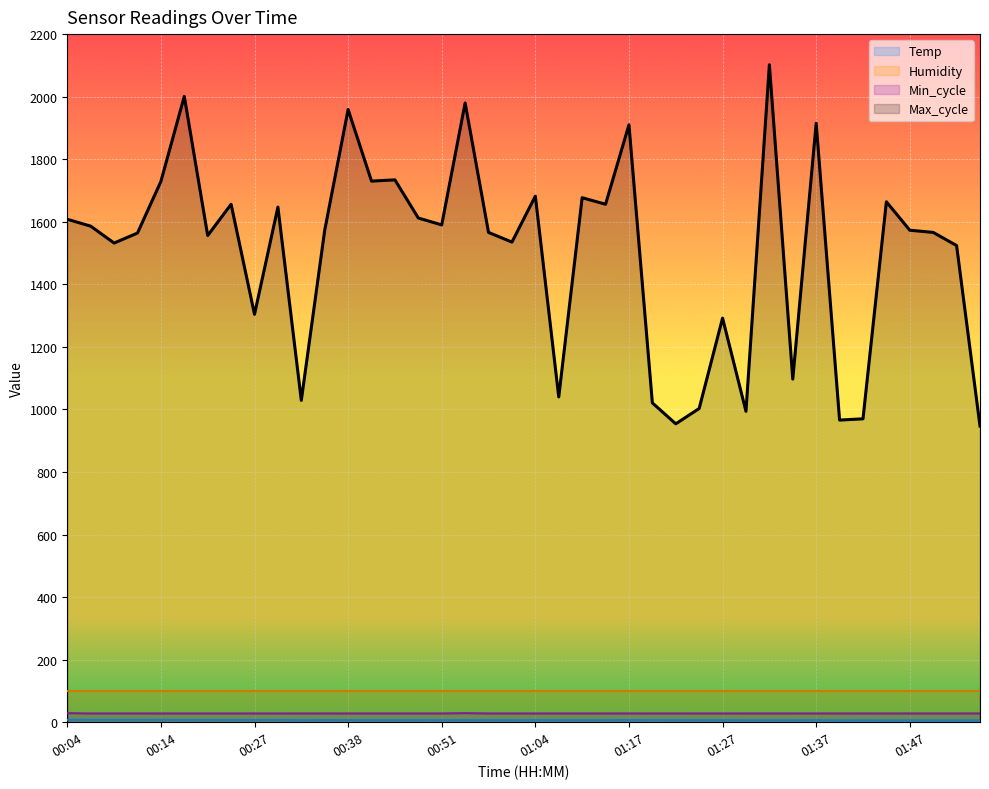

The Temp series shows 9.1 at 01:02. True or false?

False